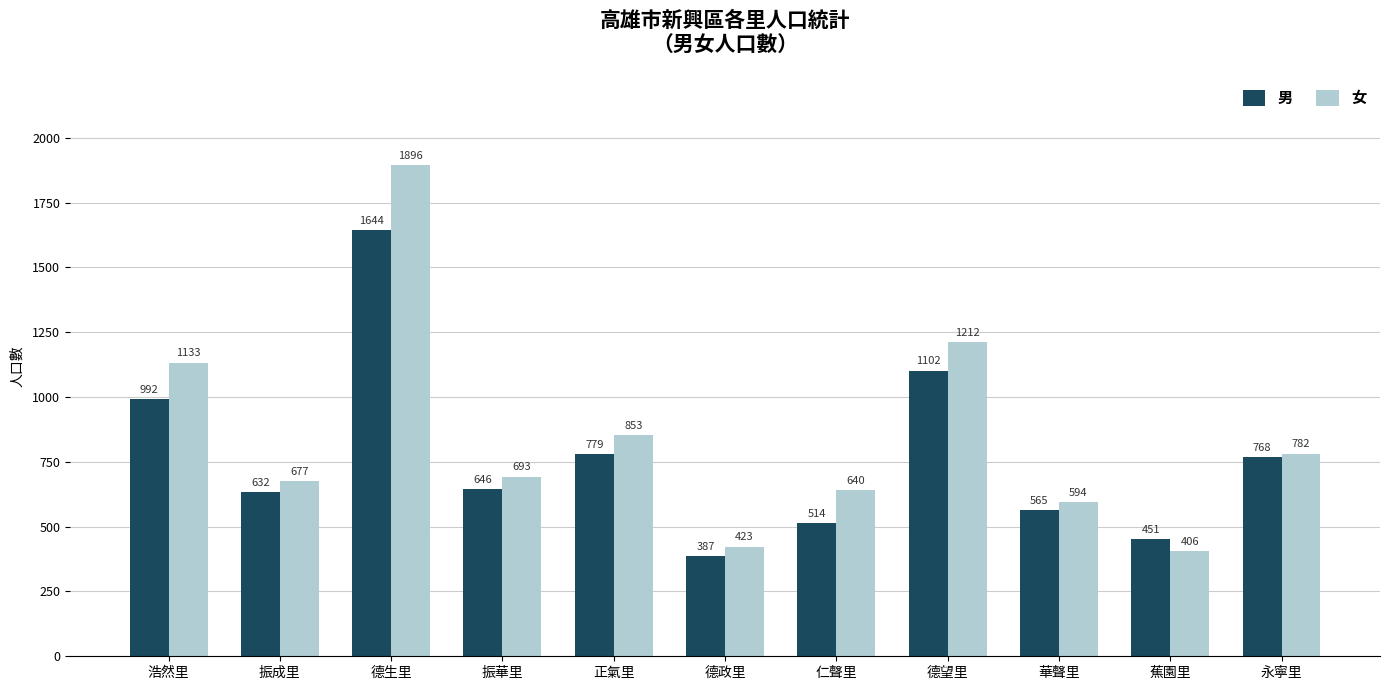

At how many categories does at least one series exceed 1845?

1